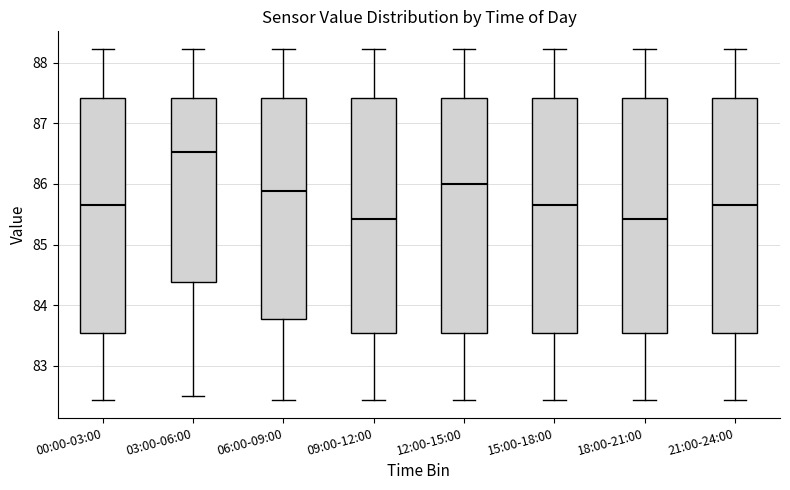

Where is the lower edge of the box for 06:00-09:00 on the y-axis? The values are not printed on the chart, so give them approximately, as read against the axis.

83.8